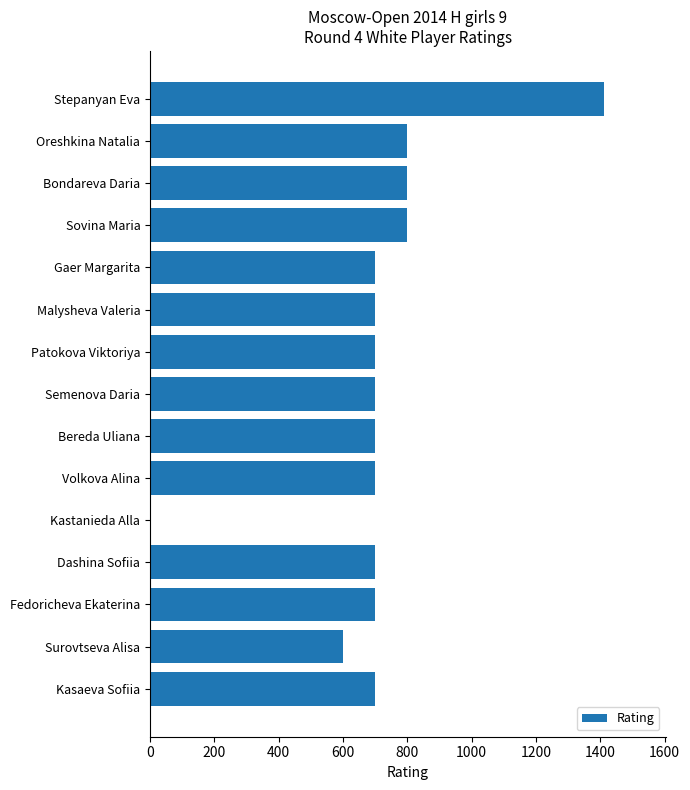

Approximately how many times larger is the value at Oreshkina Natalia compared to Bondareva Daria?

1.0